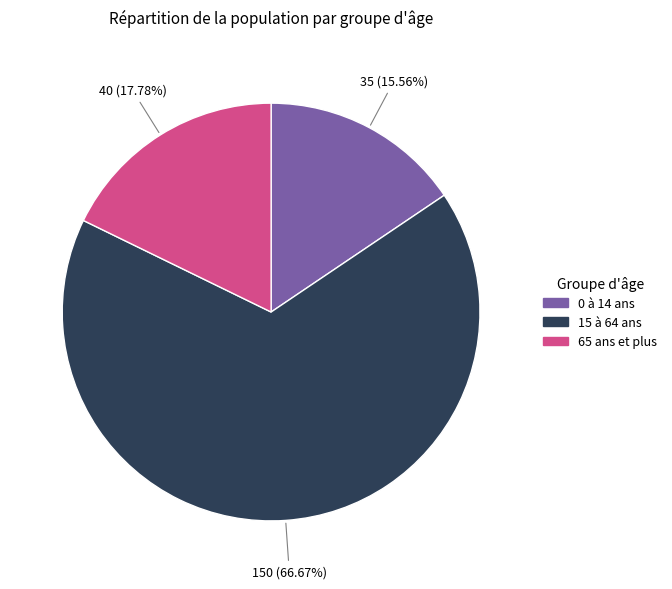

How many slices are in this pie chart?

3